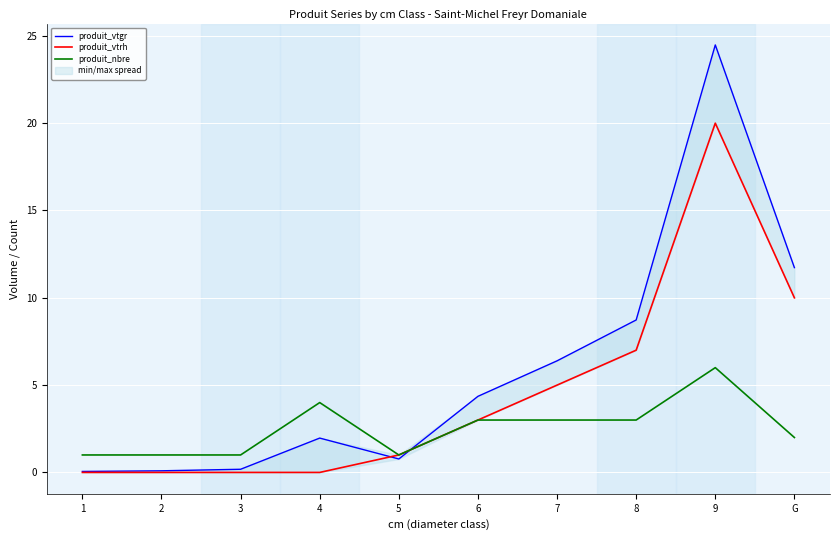

True or false: produit_nbre has a value of 1.0 at 2.

True